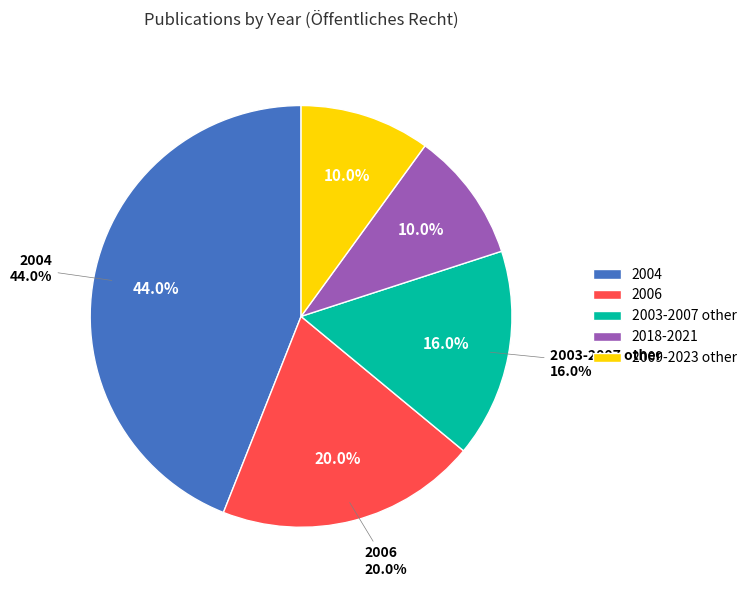

What is the smallest slice in the pie chart?

2018-2021